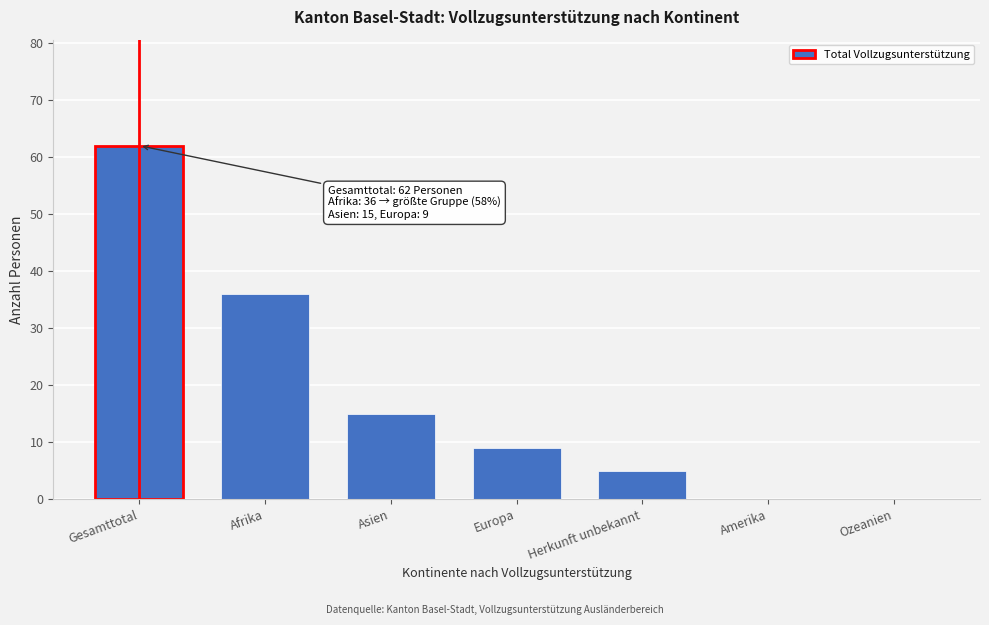

Reading left to right, list all the values displayed in this chart.

Gesamttotal=62	Afrika=36	Asien=15	Europa=9	Herkunft unbekannt=5	Amerika=0	Ozeanien=0